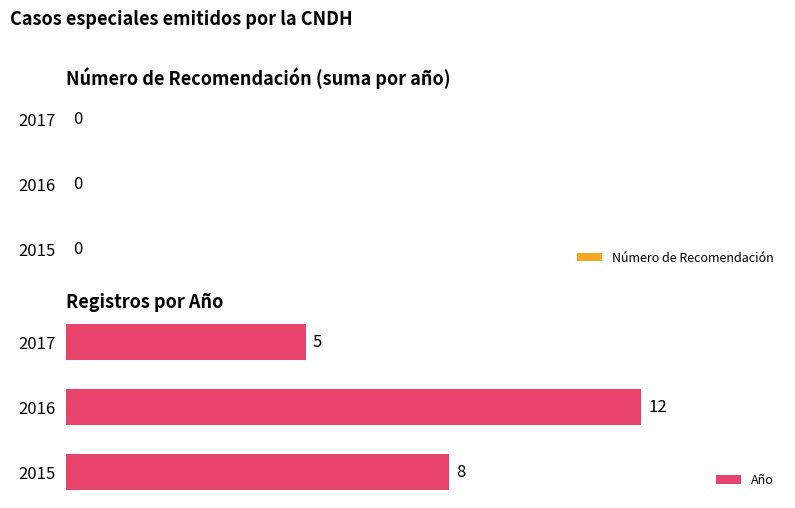

What is the difference between the maximum and second lowest values?

4